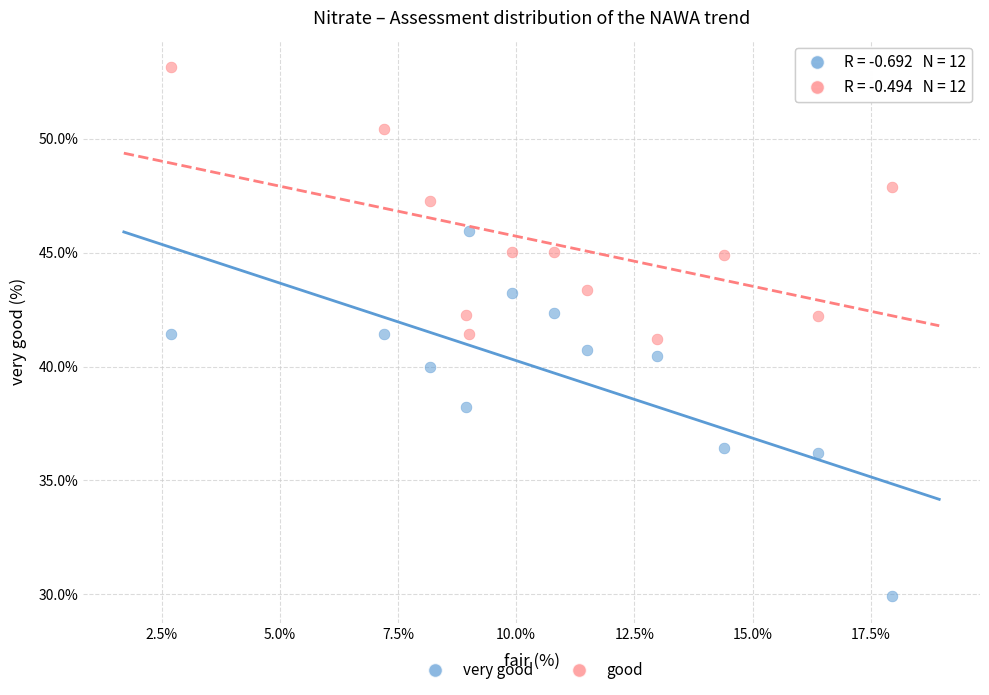

Which series has the largest Y range (max minus min)?

very good